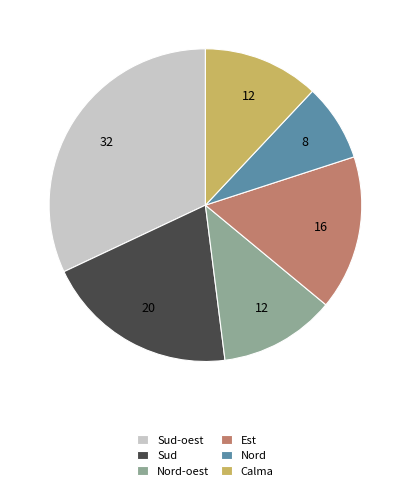

Is there any slice that represents more than half of the pie?

No